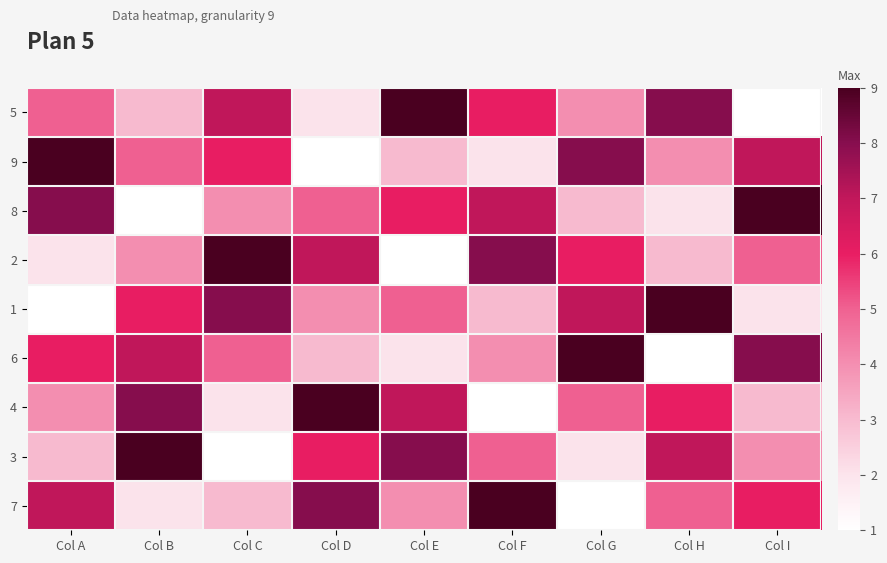

What is the greatest value displayed?

9